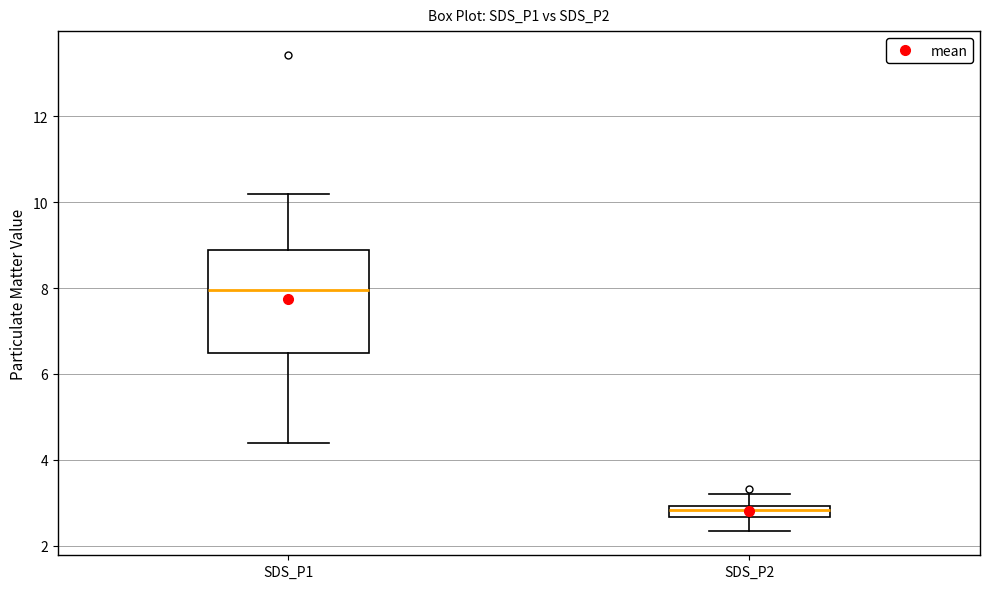

Where is the lower edge of the box for SDS_P2 on the y-axis? The values are not printed on the chart, so give them approximately, as read against the axis.

2.6